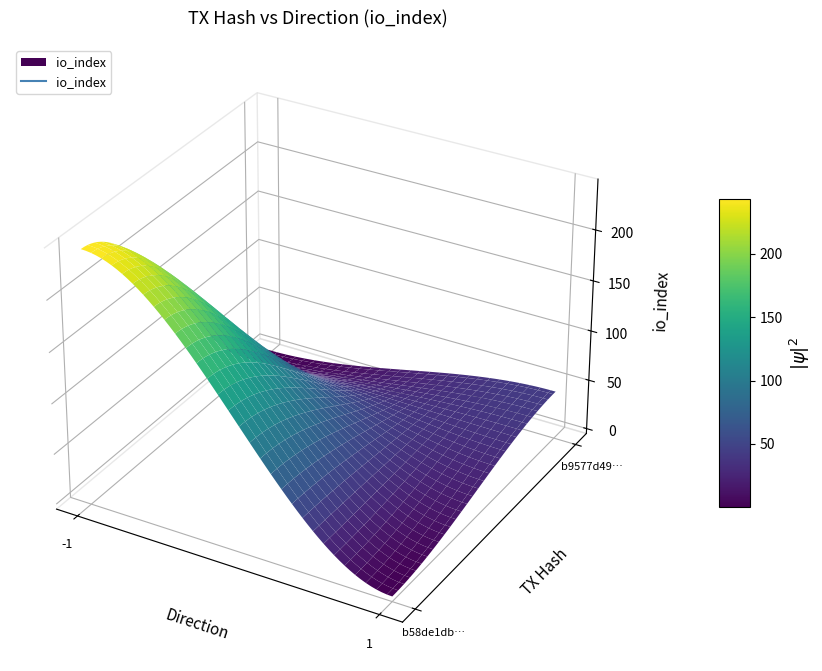

Reading right to left, transcribe all the data shown in this chart.

b58de1dbe99c8544a9254c128cc66ab78acd957: io_index=244	direction=-1
b9577d49210978a14f69f431ca0c2b2425a304f: io_index=43	direction=1